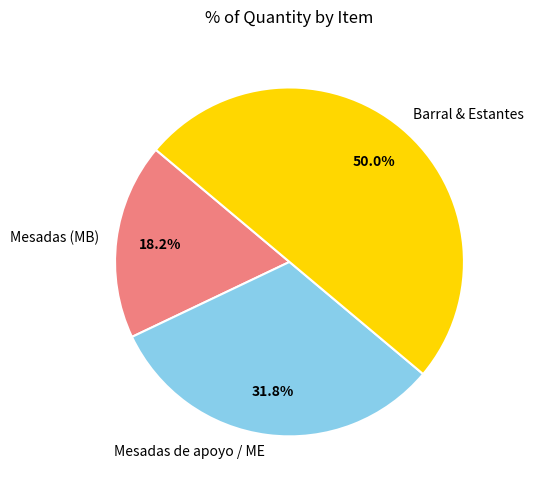

Which category has the smallest portion of the pie?

Mesadas (MB)